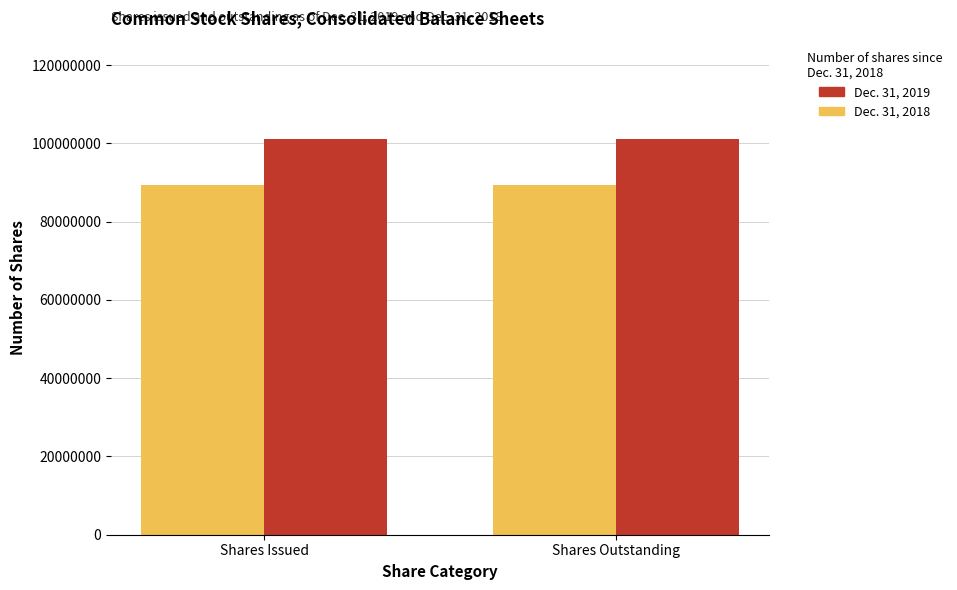

At how many categories does at least one series exceed 100117266?

2